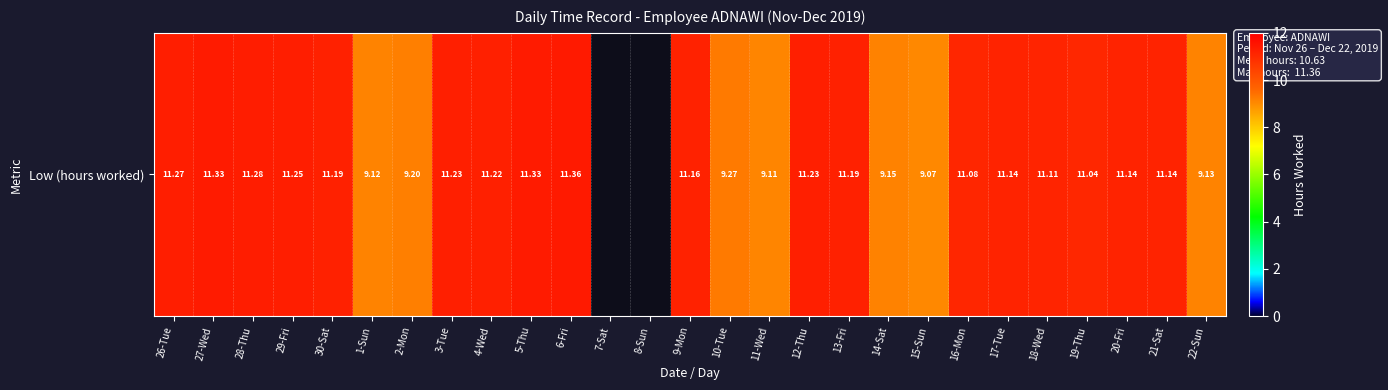

What is the minimum value shown in the chart?

9.1